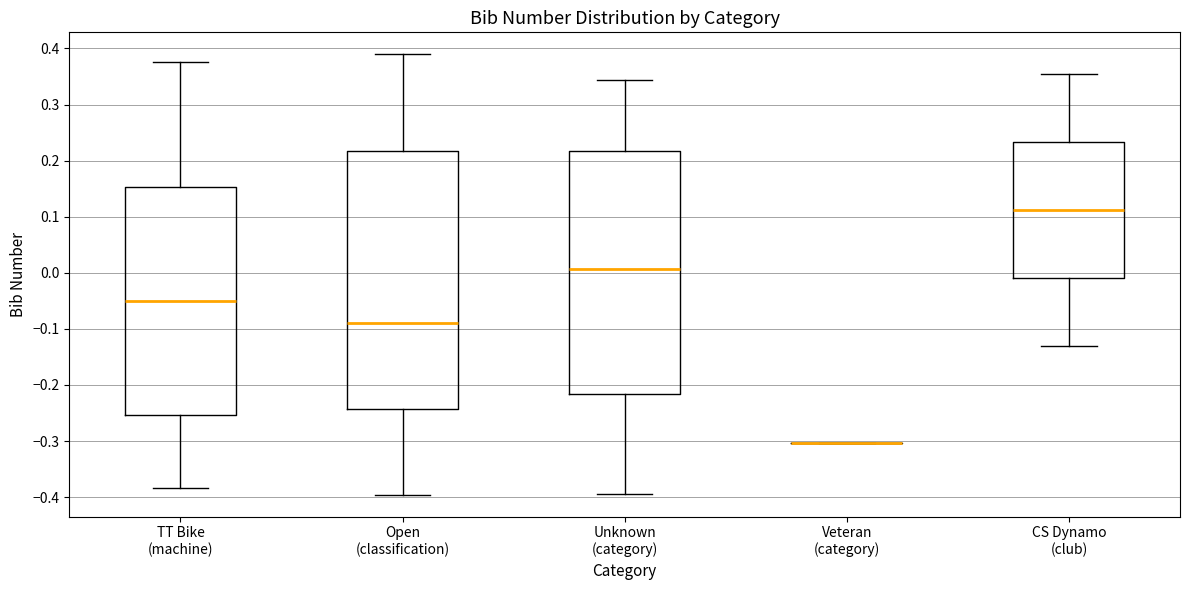

Reading left to right, transcribe this box plot: for each box, give where its median line is, the range the box spans, and where its two whiskers end, as read against the y-axis. The values are not printed on the chart, so give them approximately, as read against the axis.

TT Bike (machine): median -0.05, box -0.25 to 0.15, whiskers -0.38 to 0.38
Open (classification): median -0.09, box -0.24 to 0.22, whiskers -0.40 to 0.39
Unknown (category): median 0.01, box -0.22 to 0.22, whiskers -0.39 to 0.34
Veteran (category): box collapsed to a line at -0.30, whiskers -0.30 to -0.30
CS Dynamo (club): median 0.11, box -0.01 to 0.23, whiskers -0.13 to 0.35